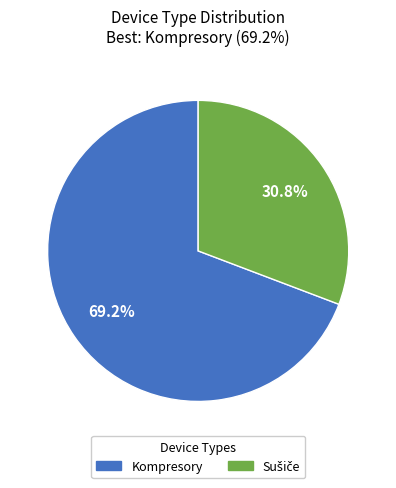

Does any single category account for the majority?

Yes